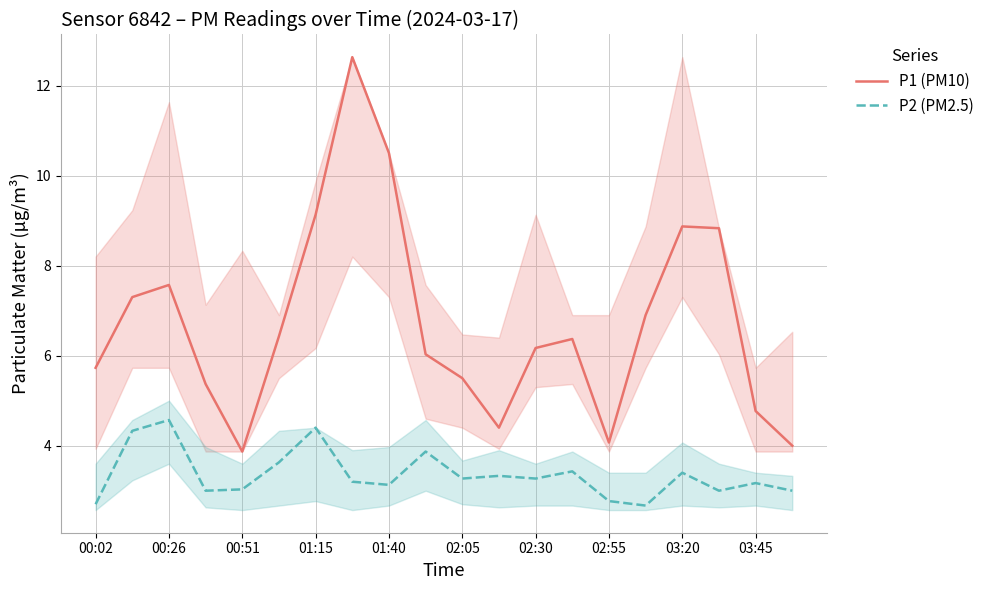

Which series has the largest total across all categories?

P1 (PM10)